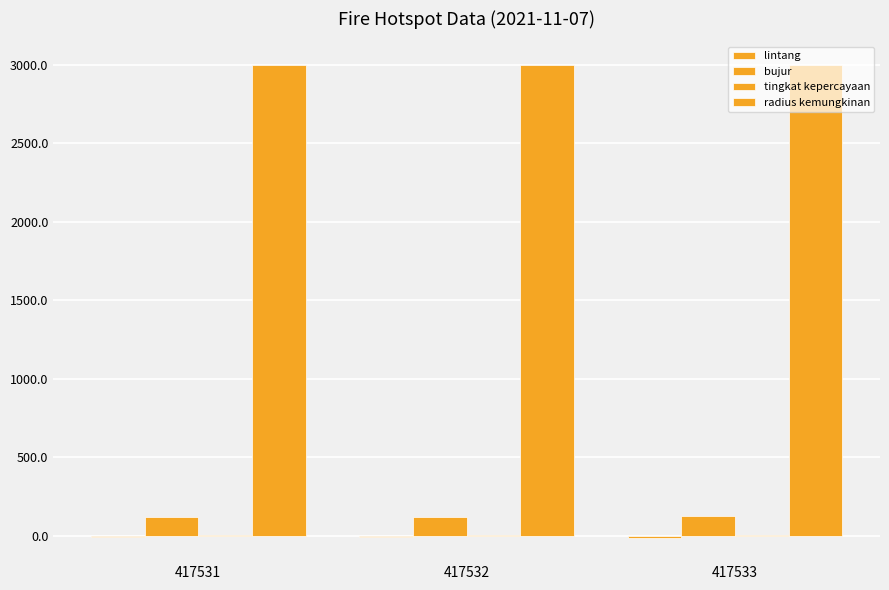

What is the average value of the tingkat kepercayaan series?

8.0